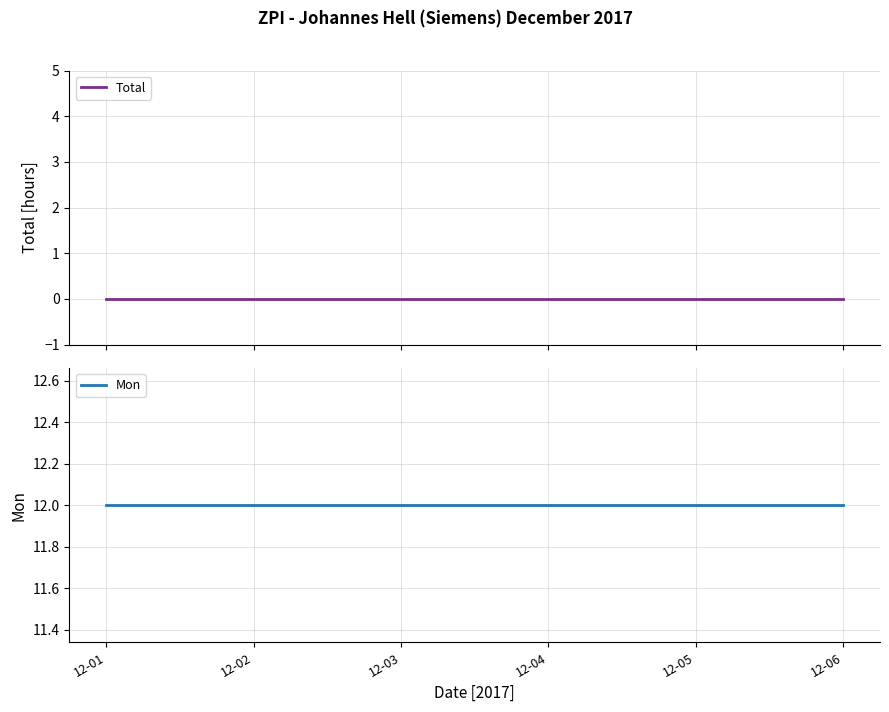

Reading left to right, extract all data points from this chart.

Total: 12-01=0	12-02=0	12-03=0	12-04=0	12-05=0	12-06=0
Mon: 12-01=12	12-02=12	12-03=12	12-04=12	12-05=12	12-06=12